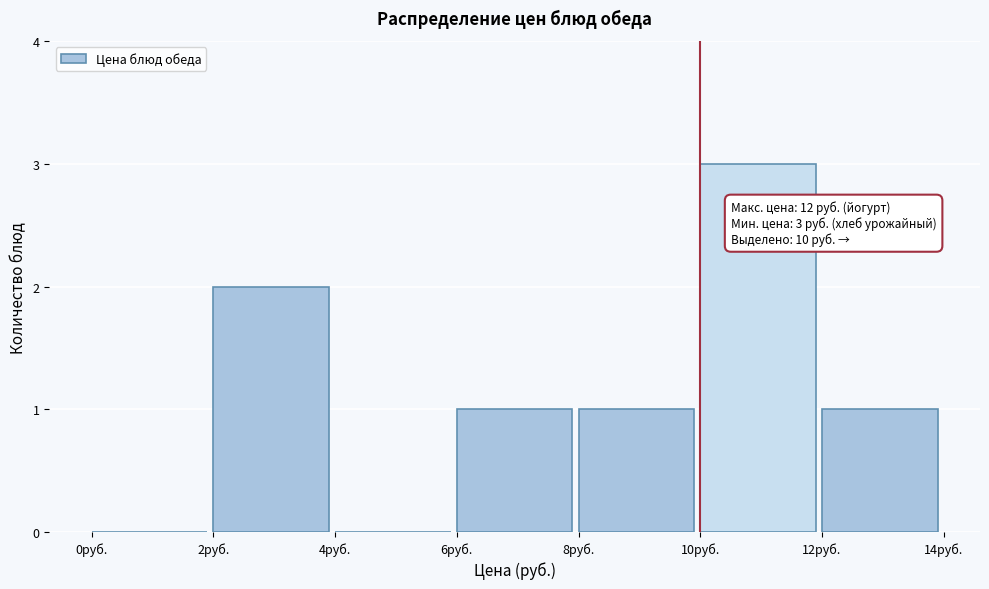

Which range on the x-axis has the tallest bar?

10 to 12